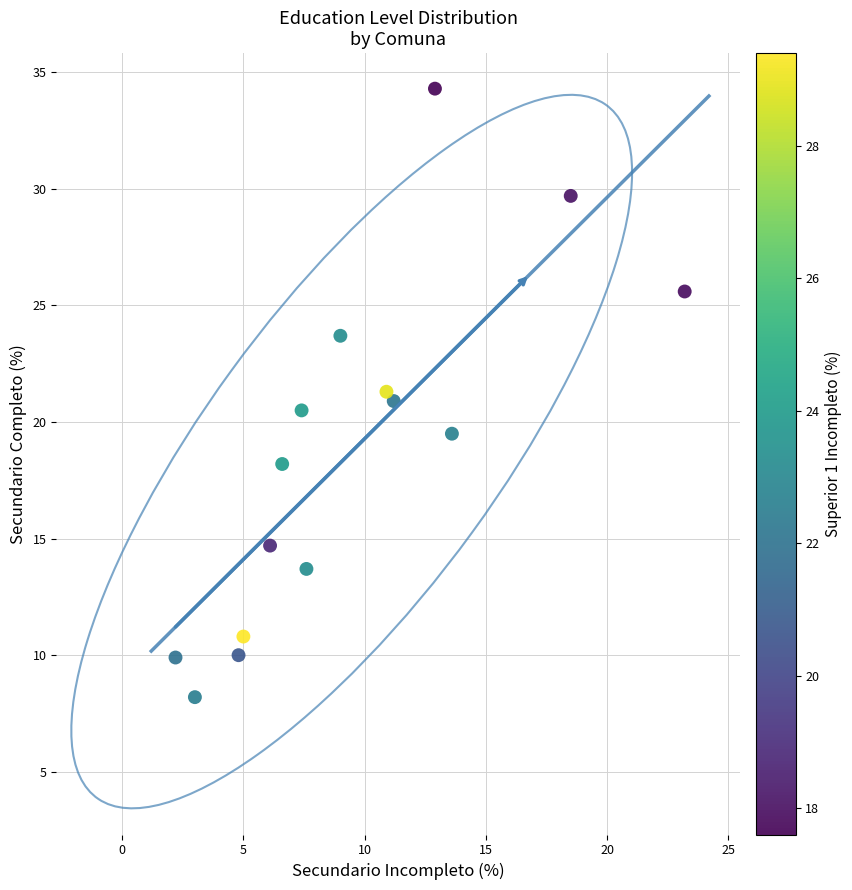

What is the range of X values (max minus min)?

21.0